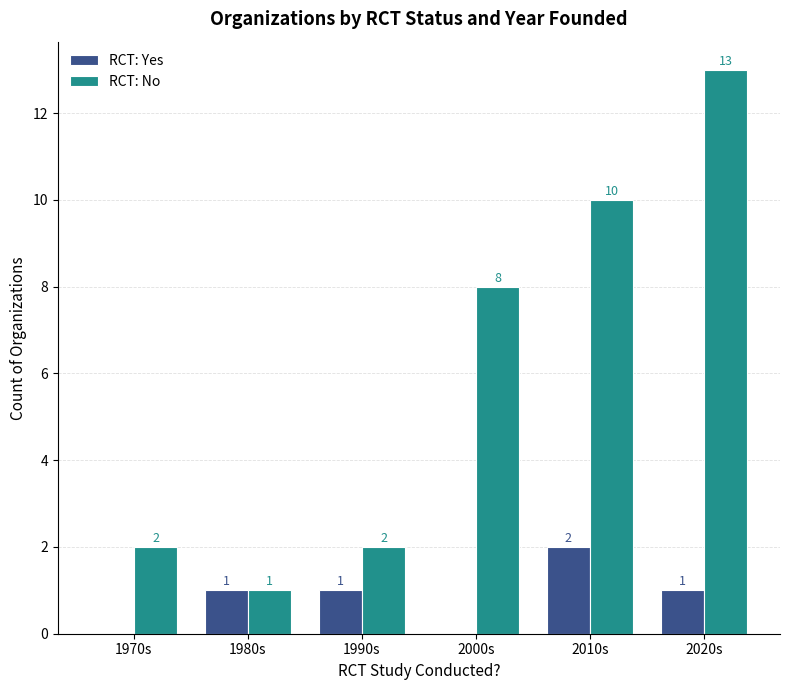

Count the number of data series in this chart.

2